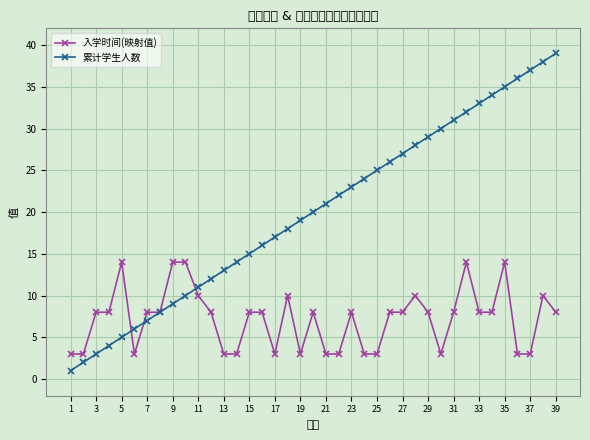

Which series has the largest range (max minus min)?

累计学生人数